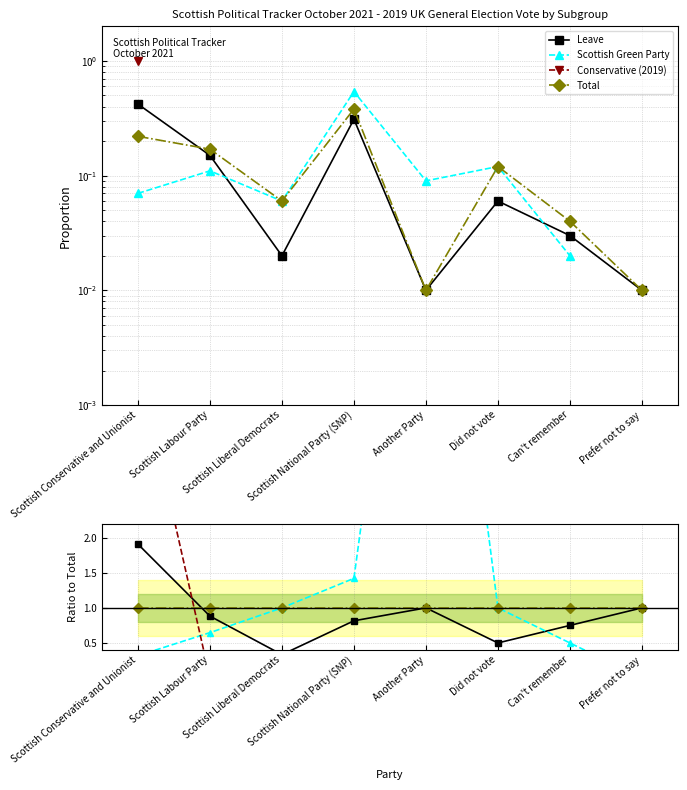

True or false: Conservative (2019) and Scottish Green Party cross at least once.

True